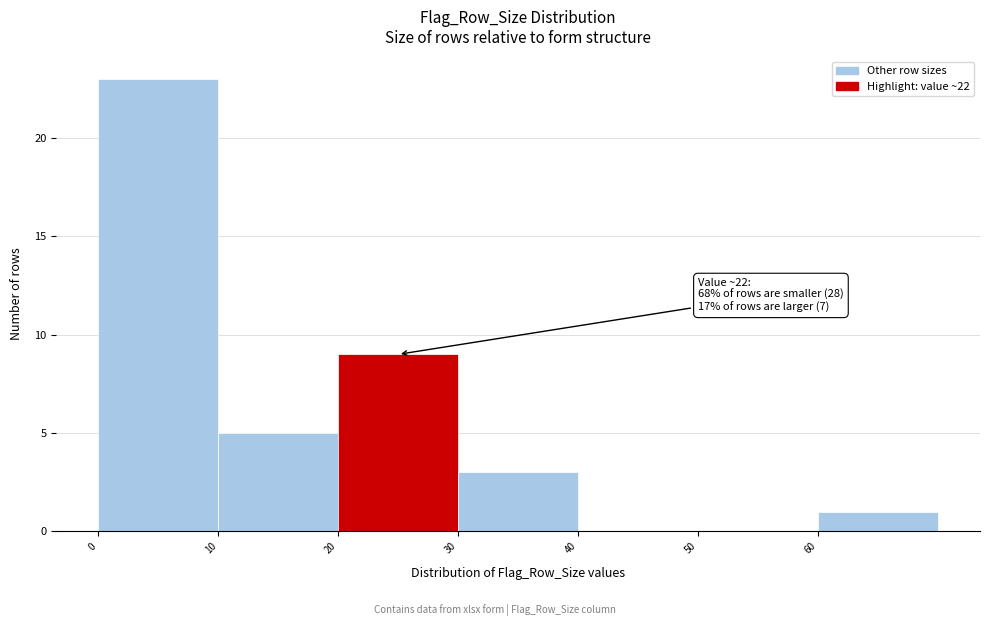

Which range on the x-axis has the tallest bar?

0 to 10